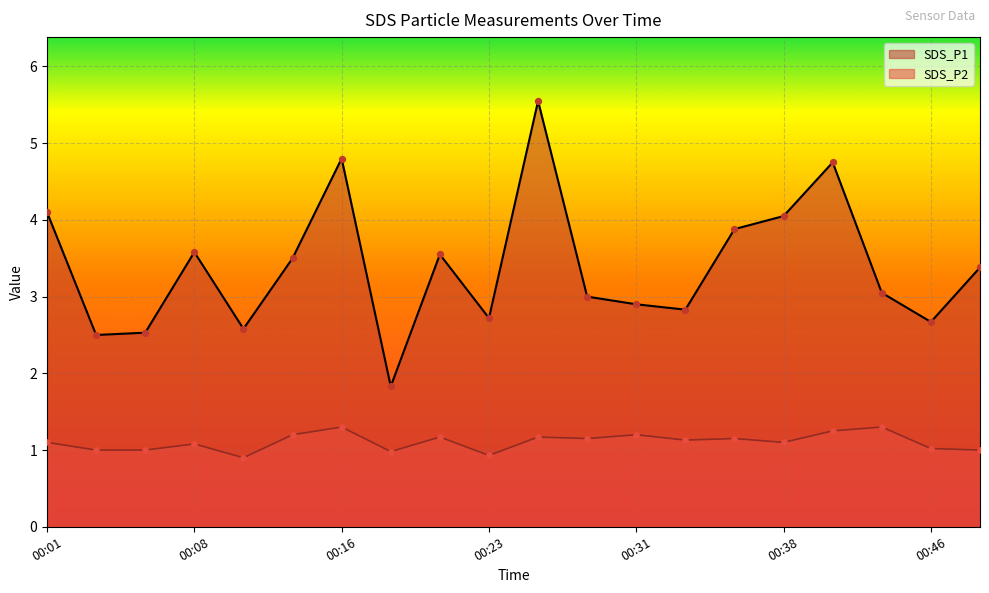

Which series contains the lowest Y value?

SDS_P2